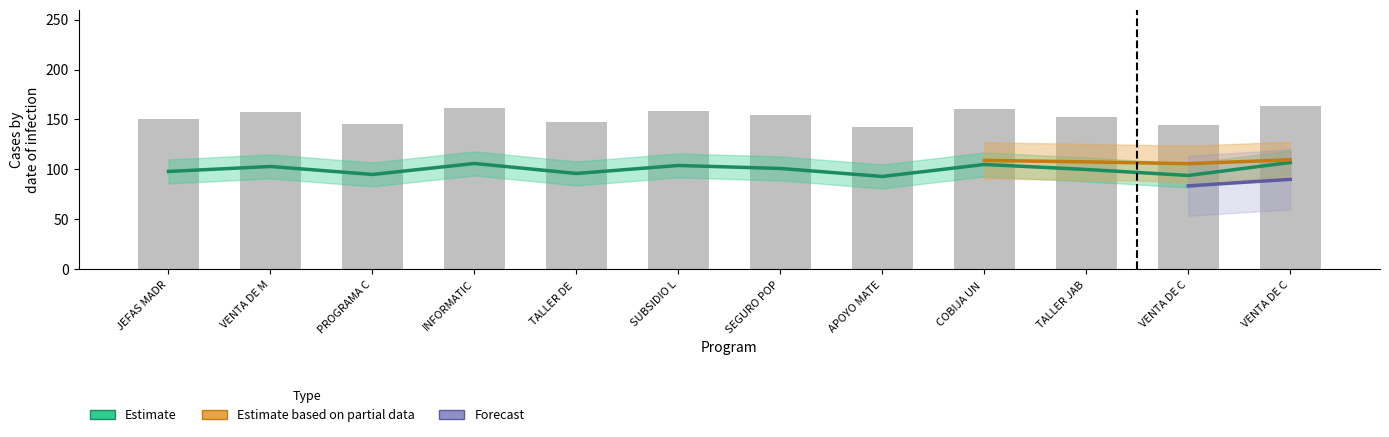

The Estimate series shows 4 at VENTA DE CEMENTO GRIS A BAJO COSTO. True or false?

False